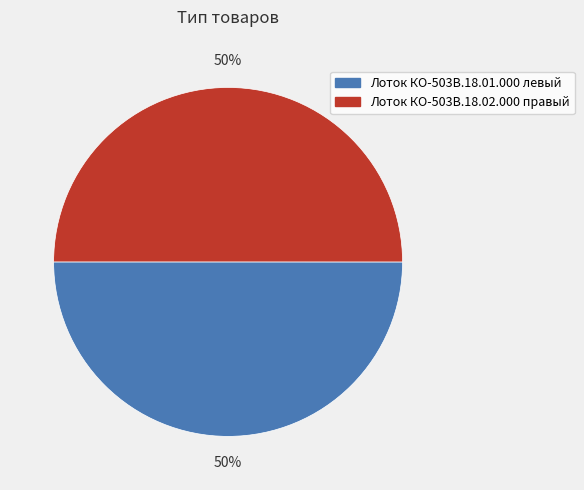

Count the number of slices in the pie.

2